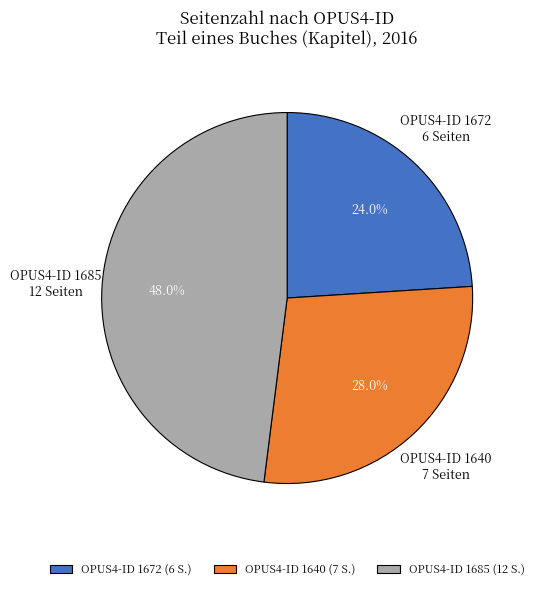

Is there any slice that represents more than half of the pie?

No